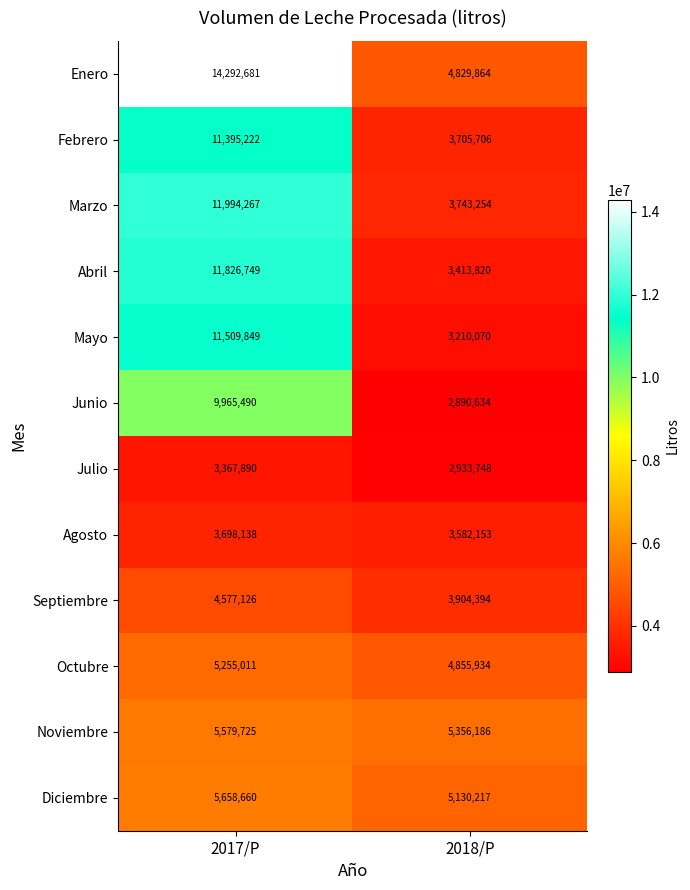

How many categories are shown in the chart?

2